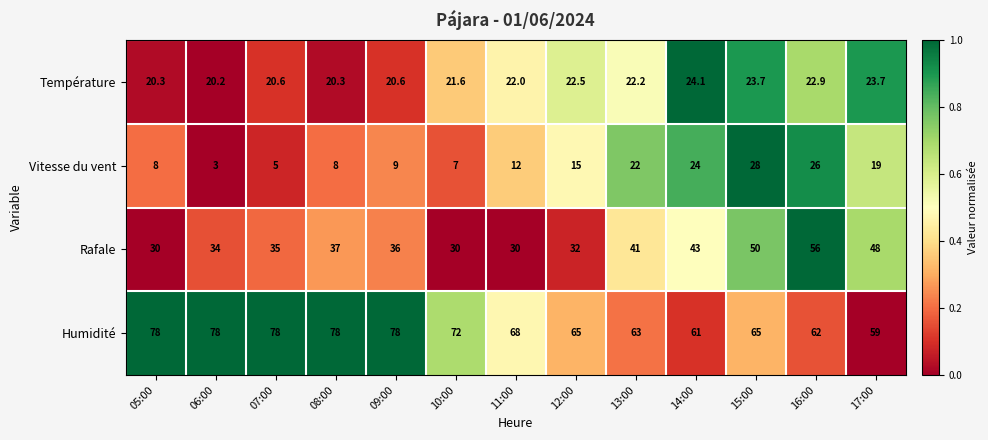

At which category is the sum across all series the highest?

16:00